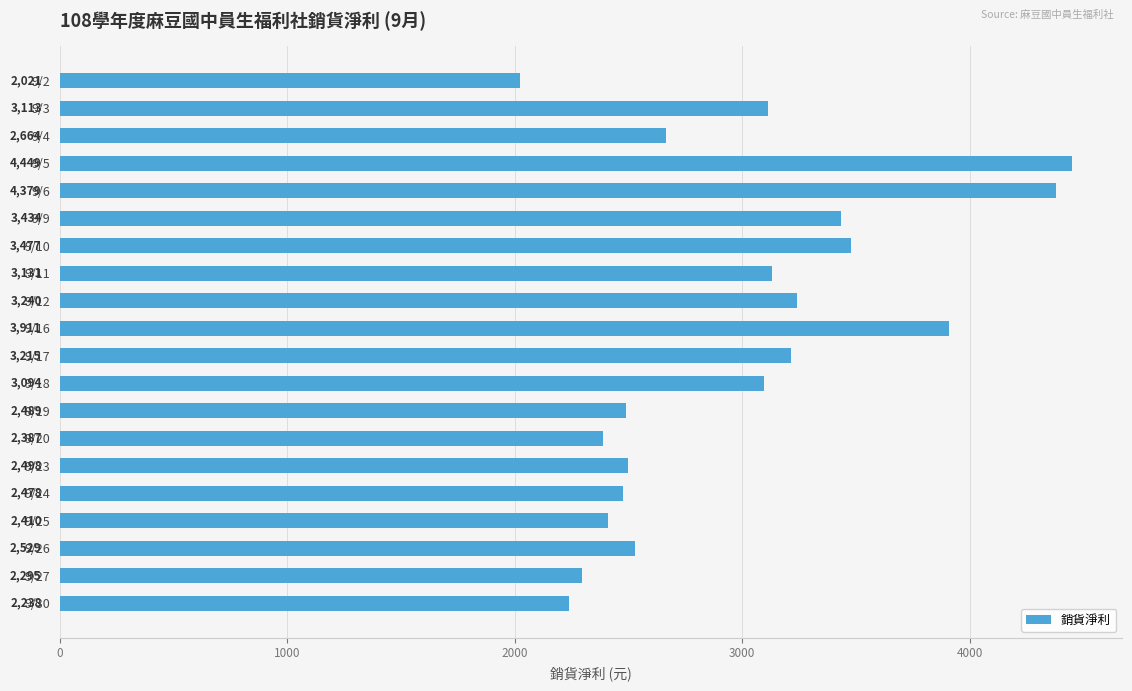

Approximately how many times larger is the value at 9/27 compared to 9/11?

0.7